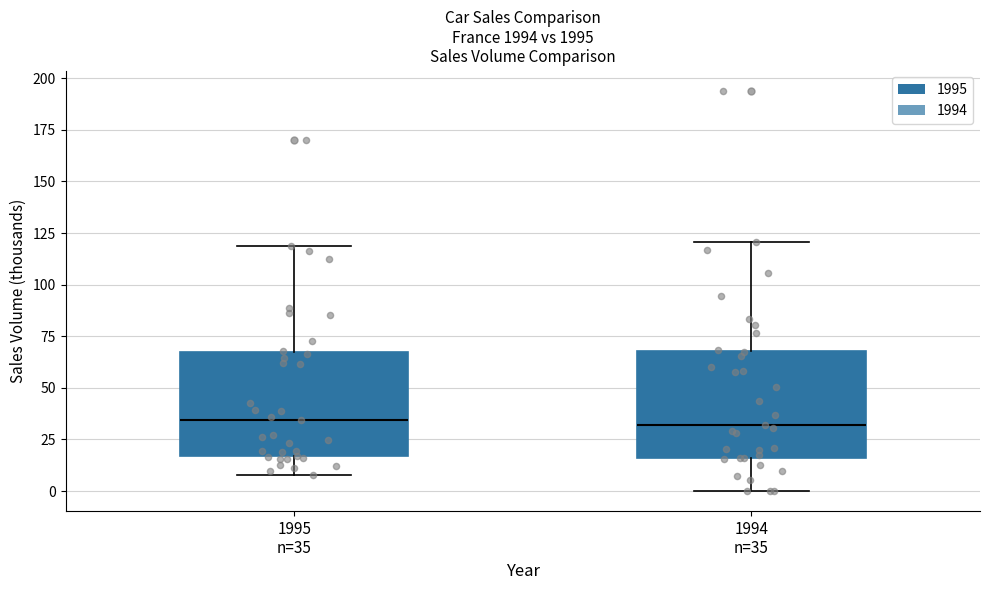

Where does the upper whisker of the box for 1994 n=35 end on the y-axis? The values are not printed on the chart, so give them approximately, as read against the axis.

120